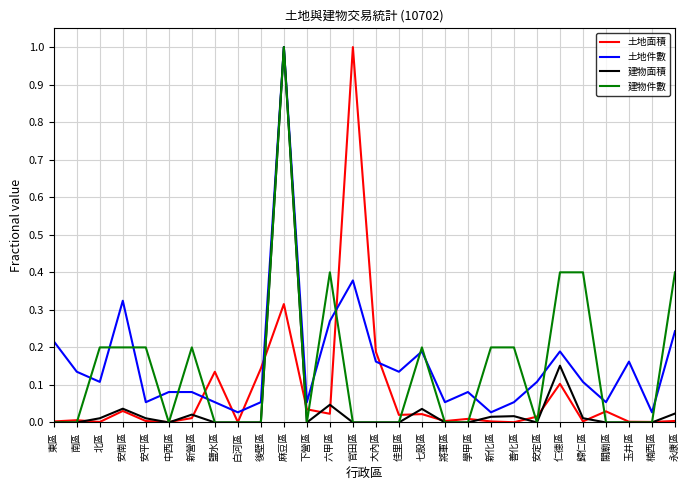

What are all the series names shown in the legend?

土地面積, 土地件數, 建物面積, 建物件數